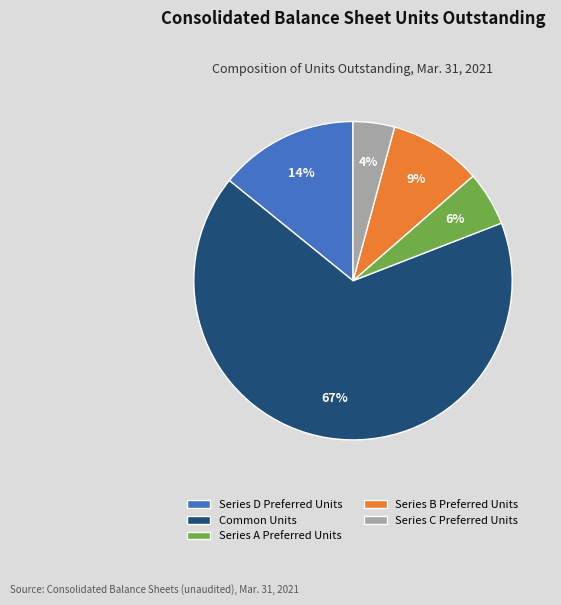

Does any single category account for the majority?

Yes